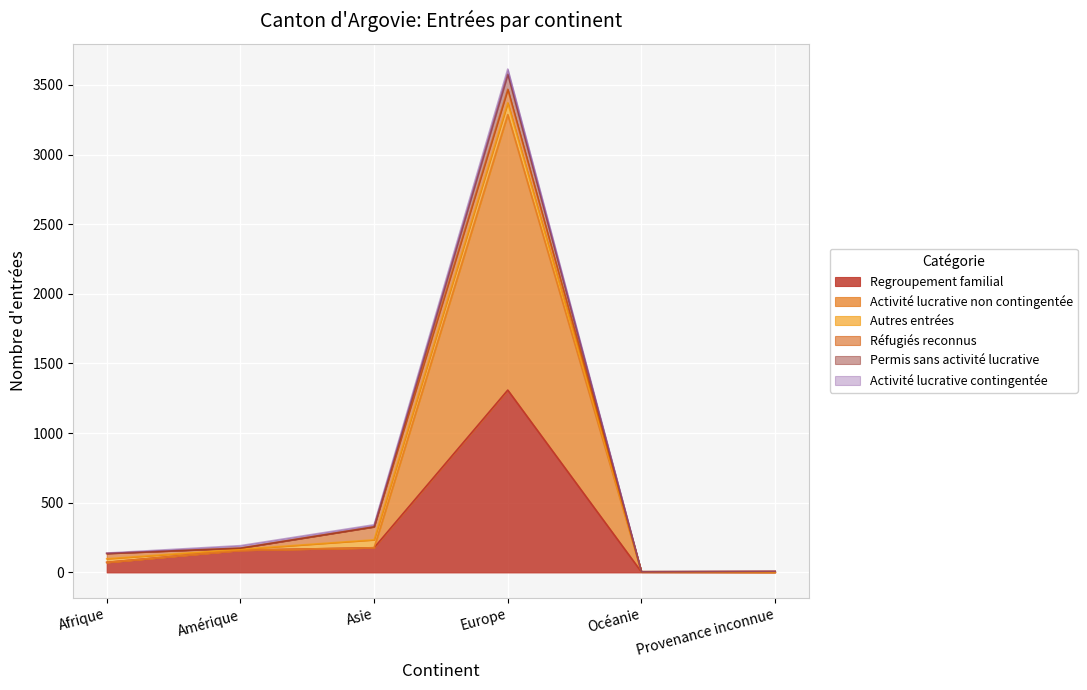

At which label is Regroupement familial closest to 655?

Asie